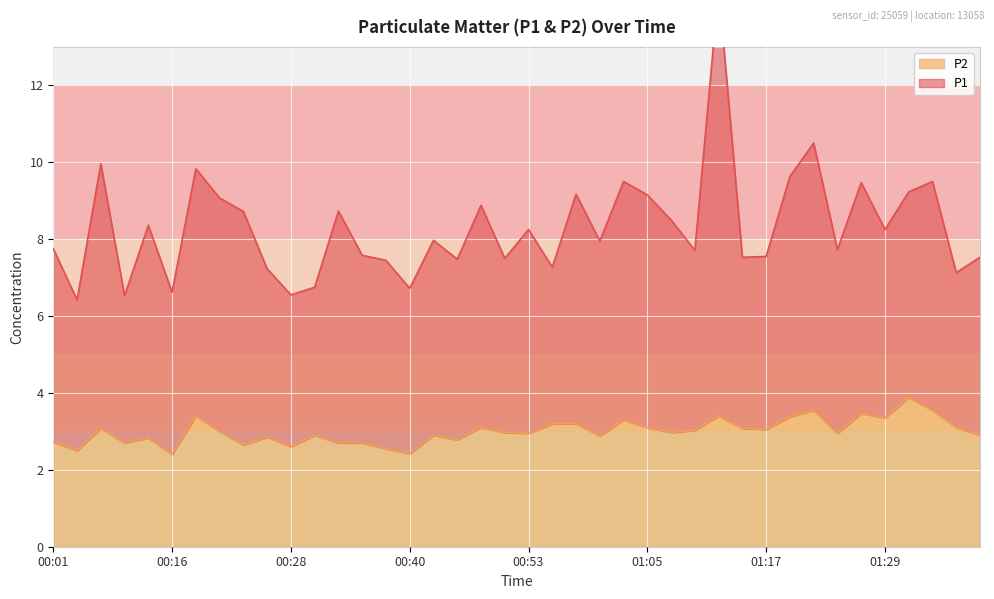

How many lines are shown in the chart?

2